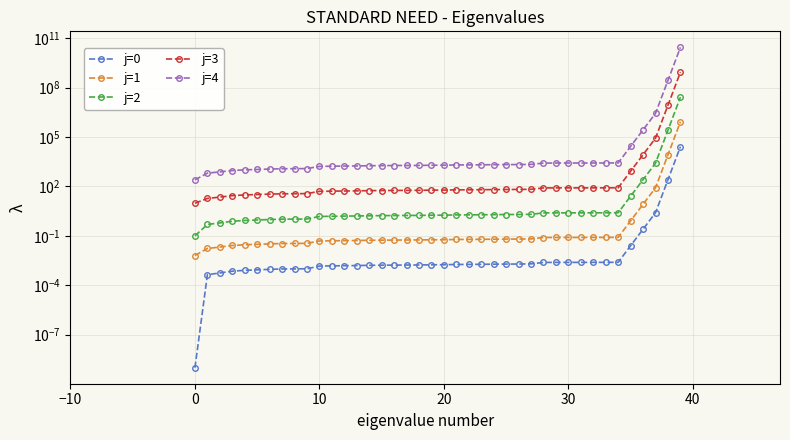

Is it true that j=4 equals 1720.0 at 12?

True